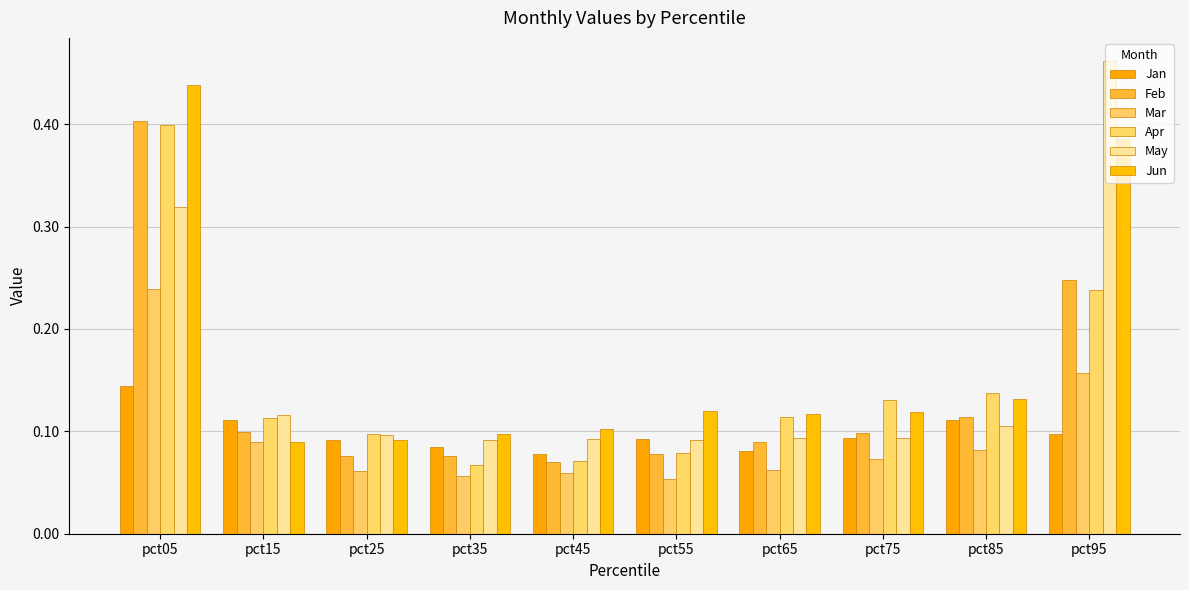

Reading left to right, list all the values displayed in this chart.

Jan: pct05=0.1	pct15=0.1	pct25=0.1	pct35=0.1	pct45=0.1	pct55=0.1	pct65=0.1	pct75=0.1	pct85=0.1	pct95=0.1
Feb: pct05=0.4	pct15=0.1	pct25=0.1	pct35=0.1	pct45=0.1	pct55=0.1	pct65=0.1	pct75=0.1	pct85=0.1	pct95=0.2
Mar: pct05=0.2	pct15=0.1	pct25=0.1	pct35=0.1	pct45=0.1	pct55=0.1	pct65=0.1	pct75=0.1	pct85=0.1	pct95=0.2
Apr: pct05=0.4	pct15=0.1	pct25=0.1	pct35=0.1	pct45=0.1	pct55=0.1	pct65=0.1	pct75=0.1	pct85=0.1	pct95=0.2
May: pct05=0.3	pct15=0.1	pct25=0.1	pct35=0.1	pct45=0.1	pct55=0.1	pct65=0.1	pct75=0.1	pct85=0.1	pct95=0.5
Jun: pct05=0.4	pct15=0.1	pct25=0.1	pct35=0.1	pct45=0.1	pct55=0.1	pct65=0.1	pct75=0.1	pct85=0.1	pct95=0.4